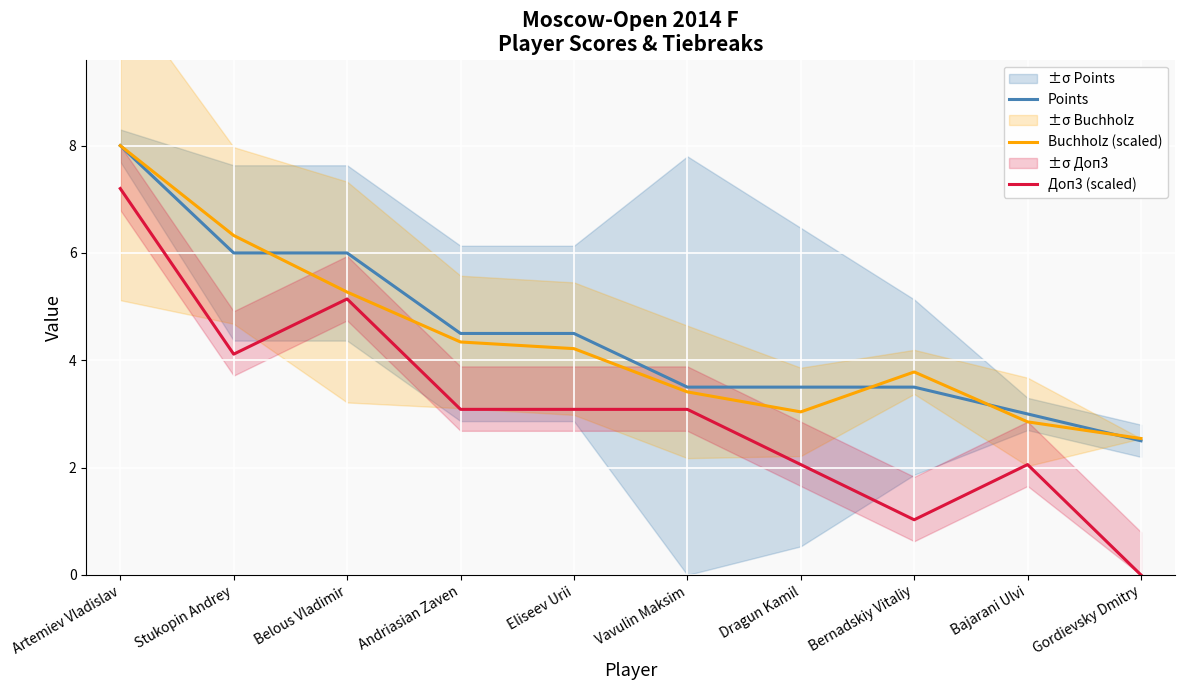

How many lines are shown in the chart?

3